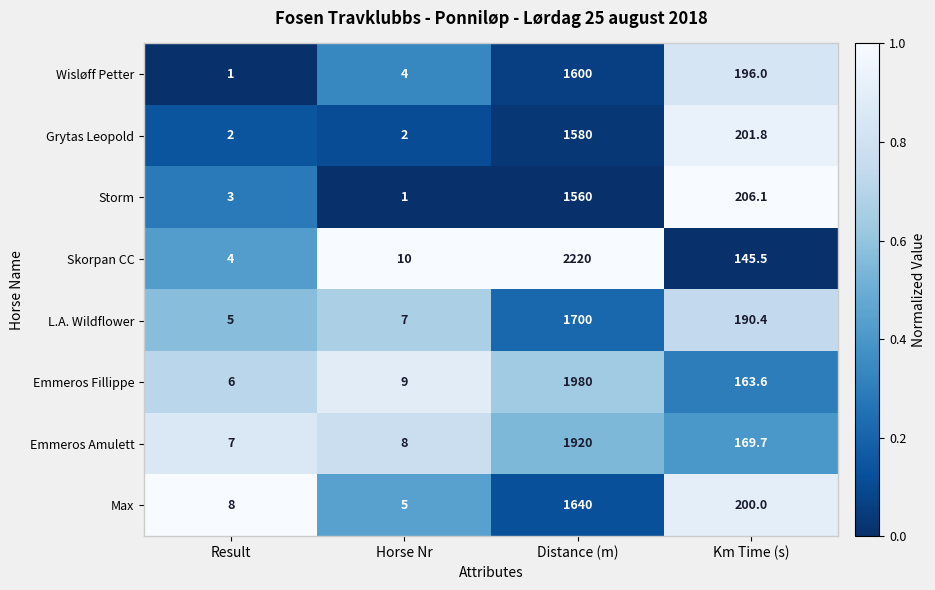

Which series has the largest total across all categories?

Skorpan CC